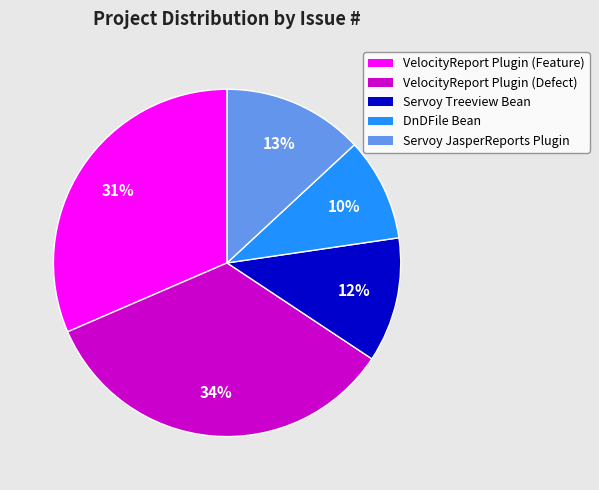

Is there a majority slice in this chart?

No